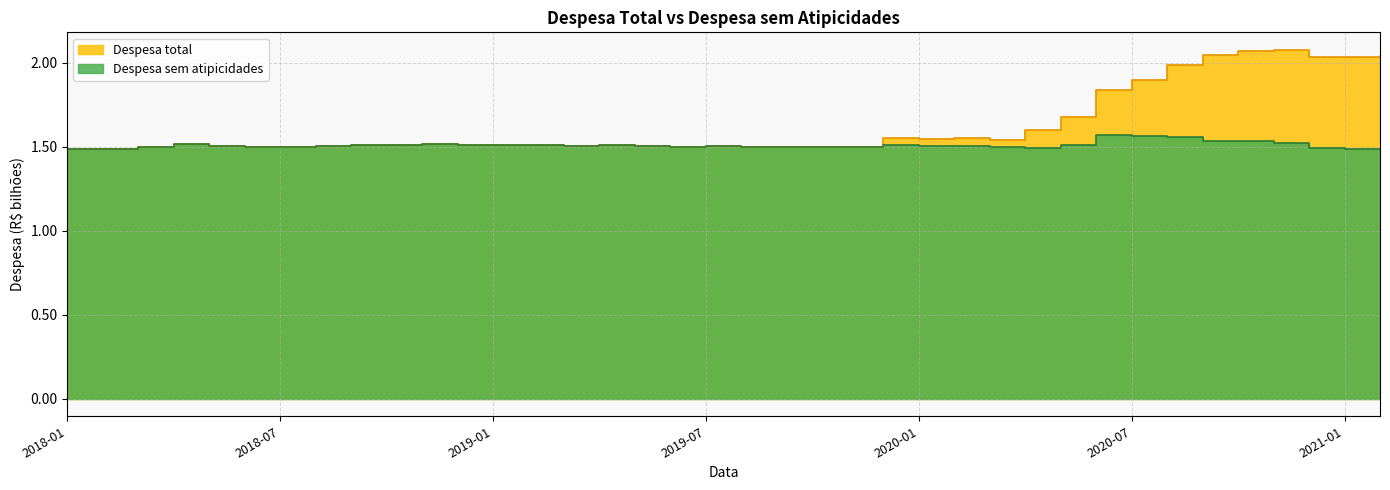

Does the chart display data point markers on the line(s)?

No